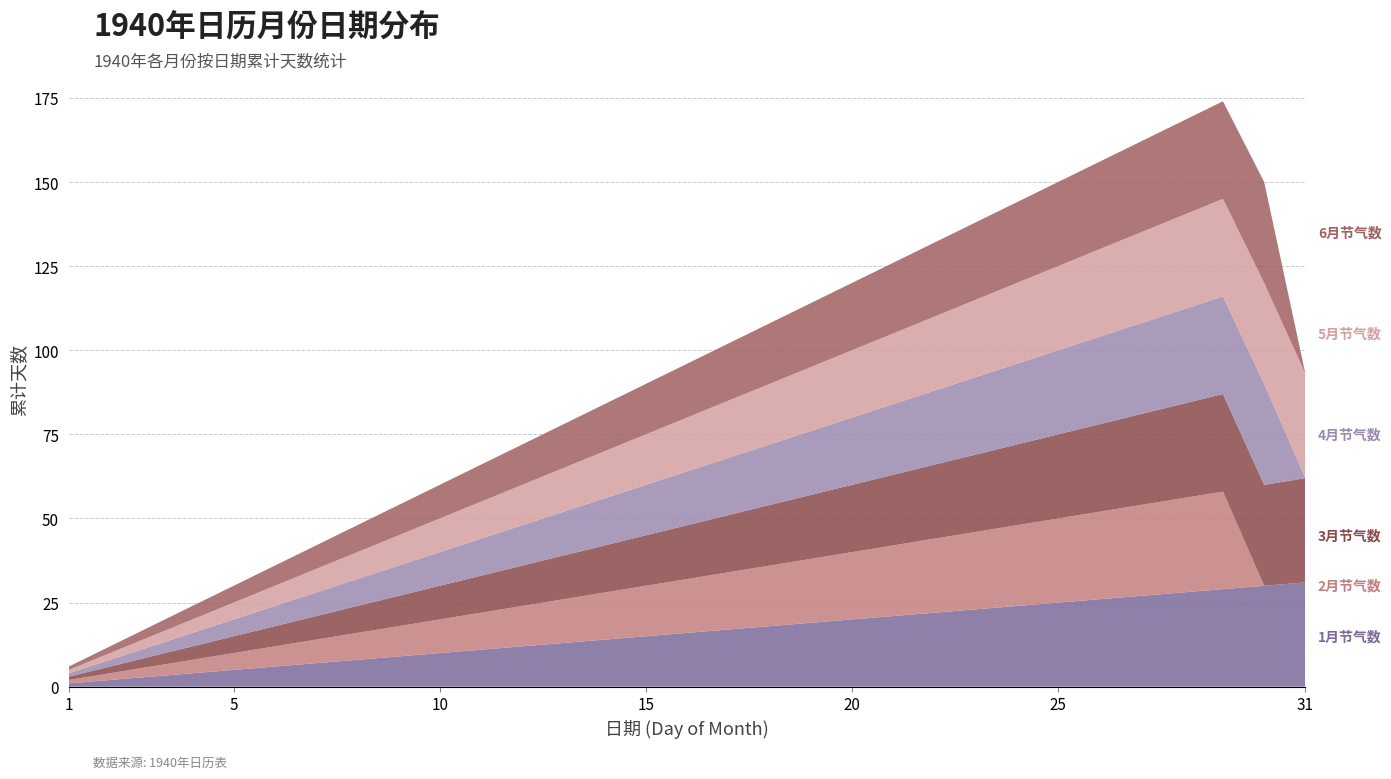

Reading left to right, list all the values displayed in this chart.

1月节气数: 1=1	2=2	3=3	4=4	5=5	6=6	7=7	8=8	9=9	10=10	11=11	12=12	13=13	14=14	15=15	16=16	17=17	18=18	19=19	20=20	21=21	22=22	23=23	24=24	25=25	26=26	27=27	28=28	29=29	30=30	31=31
2月节气数: 1=1	2=2	3=3	4=4	5=5	6=6	7=7	8=8	9=9	10=10	11=11	12=12	13=13	14=14	15=15	16=16	17=17	18=18	19=19	20=20	21=21	22=22	23=23	24=24	25=25	26=26	27=27	28=28	29=29	30=0	31=0
3月节气数: 1=1	2=2	3=3	4=4	5=5	6=6	7=7	8=8	9=9	10=10	11=11	12=12	13=13	14=14	15=15	16=16	17=17	18=18	19=19	20=20	21=21	22=22	23=23	24=24	25=25	26=26	27=27	28=28	29=29	30=30	31=31
4月节气数: 1=1	2=2	3=3	4=4	5=5	6=6	7=7	8=8	9=9	10=10	11=11	12=12	13=13	14=14	15=15	16=16	17=17	18=18	19=19	20=20	21=21	22=22	23=23	24=24	25=25	26=26	27=27	28=28	29=29	30=30	31=0
5月节气数: 1=1	2=2	3=3	4=4	5=5	6=6	7=7	8=8	9=9	10=10	11=11	12=12	13=13	14=14	15=15	16=16	17=17	18=18	19=19	20=20	21=21	22=22	23=23	24=24	25=25	26=26	27=27	28=28	29=29	30=30	31=31
6月节气数: 1=1	2=2	3=3	4=4	5=5	6=6	7=7	8=8	9=9	10=10	11=11	12=12	13=13	14=14	15=15	16=16	17=17	18=18	19=19	20=20	21=21	22=22	23=23	24=24	25=25	26=26	27=27	28=28	29=29	30=30	31=0